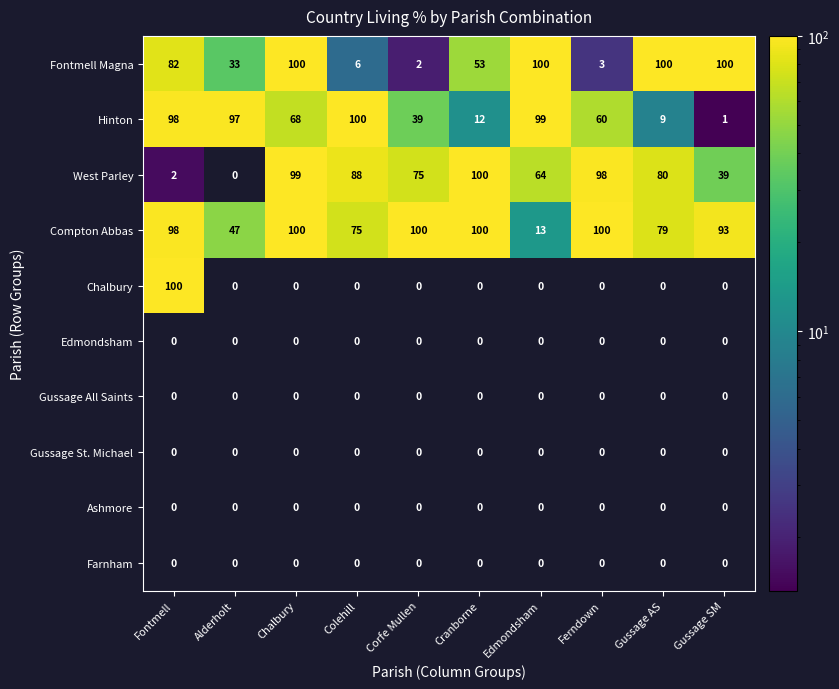

Is the value of Hinton at Fontmell greater than the value of Gussage All Saints at Fontmell?

Yes